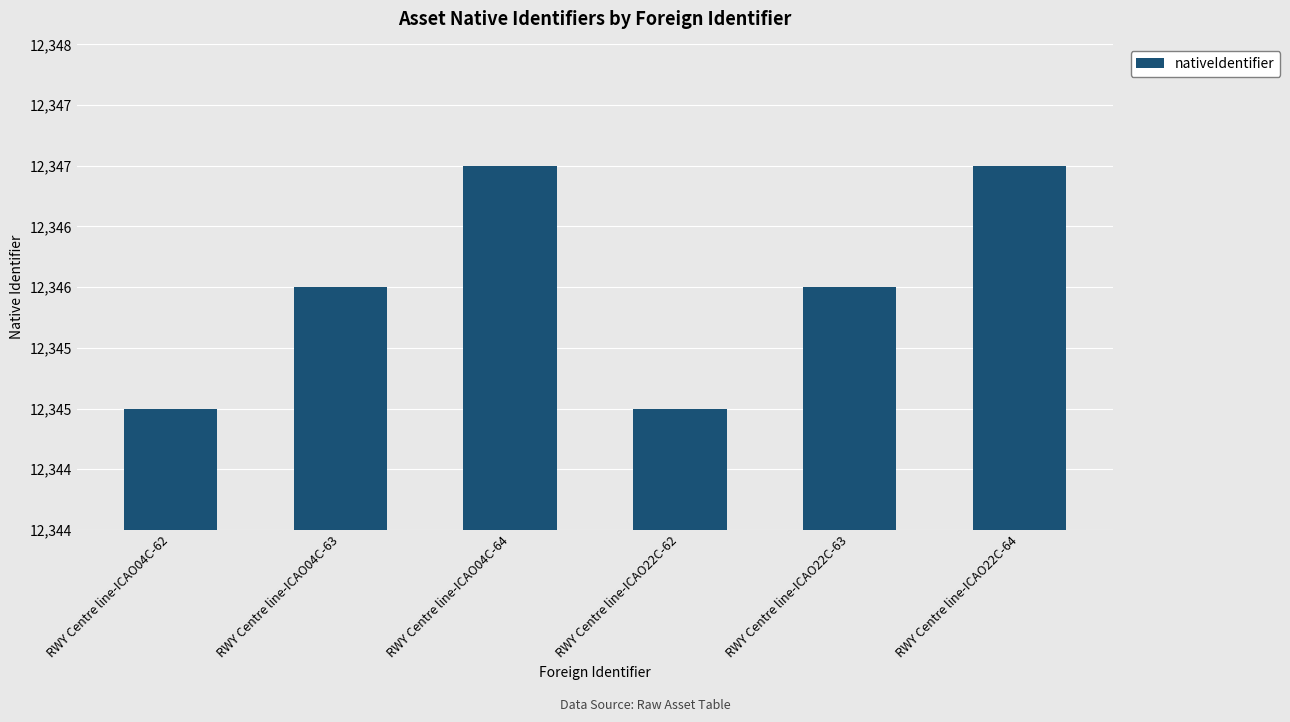

What is the difference between the second highest and second lowest values?

2